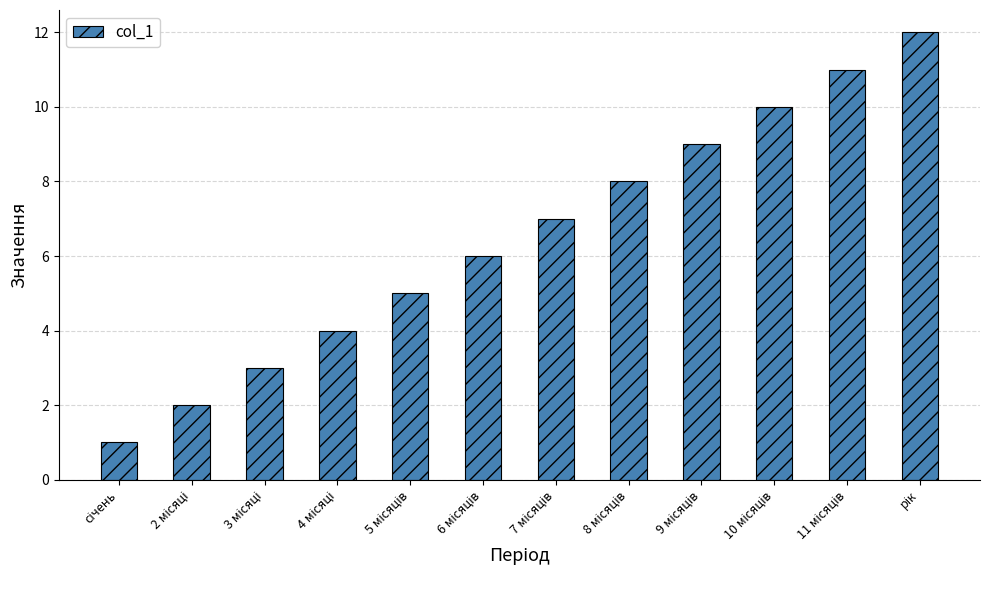

What is the greatest value displayed?

12